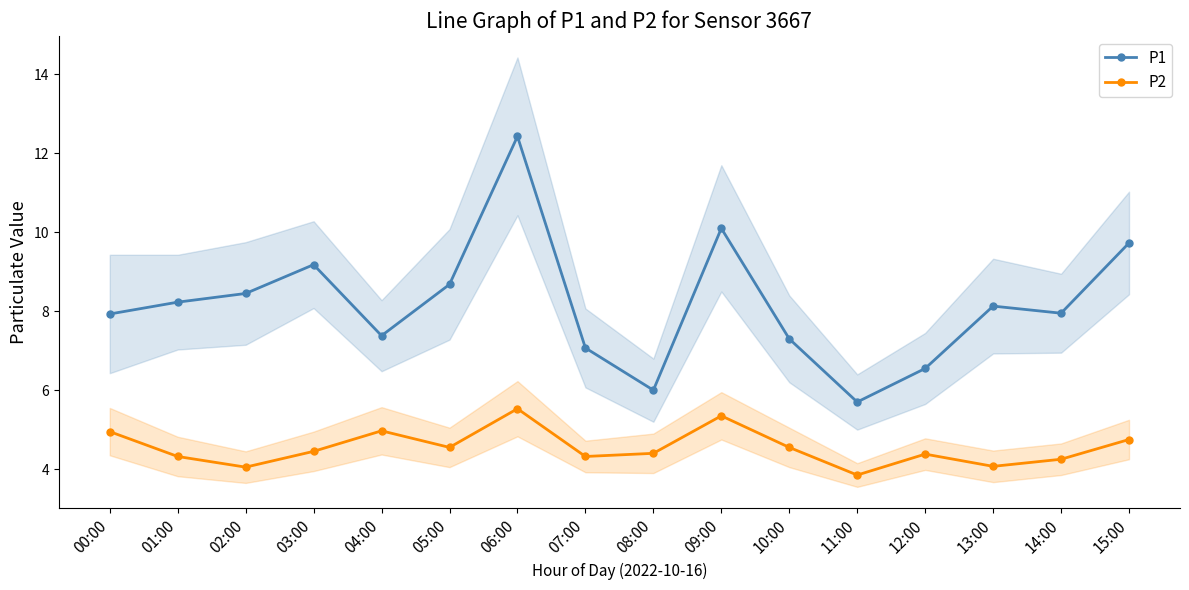

True or false: P2 and P1 cross at least once.

False